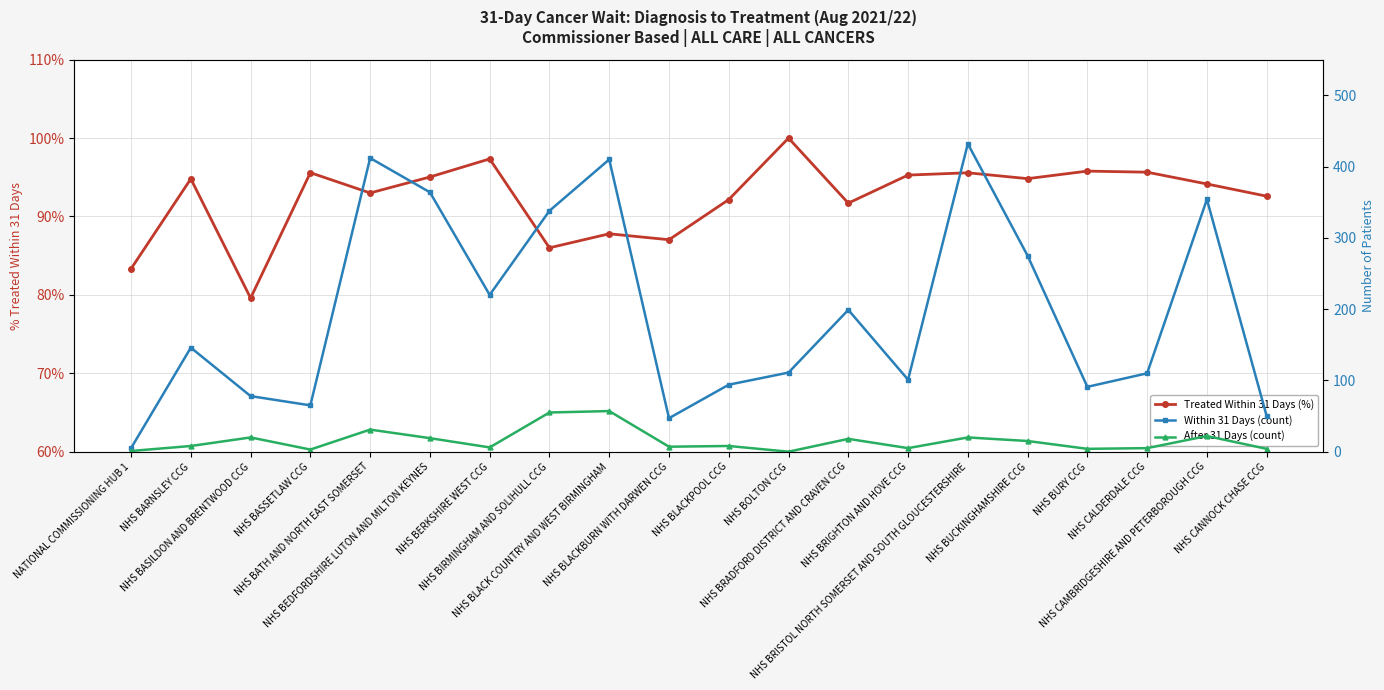

Reading left to right, transcribe all the data shown in this chart.

Treated Within 31 Days (%): NATIONAL COMMISSIONING HUB 1=0.8	NHS BARNSLEY CCG=0.9	NHS BASILDON AND BRENTWOOD CCG=0.8	NHS BASSETLAW CCG=1.0	NHS BATH AND NORTH EAST SOMERSET=0.9	NHS BEDFORDSHIRE LUTON AND MILTON KEYNES=1.0	NHS BERKSHIRE WEST CCG=1.0	NHS BIRMINGHAM AND SOLIHULL CCG=0.9	NHS BLACK COUNTRY AND WEST BIRMINGHAM=0.9	NHS BLACKBURN WITH DARWEN CCG=0.9	NHS BLACKPOOL CCG=0.9	NHS BOLTON CCG=1.0	NHS BRADFORD DISTRICT AND CRAVEN CCG=0.9	NHS BRIGHTON AND HOVE CCG=1.0	NHS BRISTOL NORTH SOMERSET AND SOUTH GLOUCESTERSHIRE=1.0	NHS BUCKINGHAMSHIRE CCG=0.9	NHS BURY CCG=1.0	NHS CALDERDALE CCG=1.0	NHS CAMBRIDGESHIRE AND PETERBOROUGH CCG=0.9	NHS CANNOCK CHASE CCG=0.9
Within 31 Days (count): NATIONAL COMMISSIONING HUB 1=5.0	NHS BARNSLEY CCG=146.0	NHS BASILDON AND BRENTWOOD CCG=78.0	NHS BASSETLAW CCG=65.0	NHS BATH AND NORTH EAST SOMERSET=412.0	NHS BEDFORDSHIRE LUTON AND MILTON KEYNES=364.0	NHS BERKSHIRE WEST CCG=220.0	NHS BIRMINGHAM AND SOLIHULL CCG=338.0	NHS BLACK COUNTRY AND WEST BIRMINGHAM=410.0	NHS BLACKBURN WITH DARWEN CCG=47.0	NHS BLACKPOOL CCG=94.0	NHS BOLTON CCG=111.0	NHS BRADFORD DISTRICT AND CRAVEN CCG=199.0	NHS BRIGHTON AND HOVE CCG=101.0	NHS BRISTOL NORTH SOMERSET AND SOUTH GLOUCESTERSHIRE=432.0	NHS BUCKINGHAMSHIRE CCG=275.0	NHS BURY CCG=91.0	NHS CALDERDALE CCG=110.0	NHS CAMBRIDGESHIRE AND PETERBOROUGH CCG=354.0	NHS CANNOCK CHASE CCG=50.0
After 31 Days (count): NATIONAL COMMISSIONING HUB 1=1.0	NHS BARNSLEY CCG=8.0	NHS BASILDON AND BRENTWOOD CCG=20.0	NHS BASSETLAW CCG=3.0	NHS BATH AND NORTH EAST SOMERSET=31.0	NHS BEDFORDSHIRE LUTON AND MILTON KEYNES=19.0	NHS BERKSHIRE WEST CCG=6.0	NHS BIRMINGHAM AND SOLIHULL CCG=55.0	NHS BLACK COUNTRY AND WEST BIRMINGHAM=57.0	NHS BLACKBURN WITH DARWEN CCG=7.0	NHS BLACKPOOL CCG=8.0	NHS BOLTON CCG=0.0	NHS BRADFORD DISTRICT AND CRAVEN CCG=18.0	NHS BRIGHTON AND HOVE CCG=5.0	NHS BRISTOL NORTH SOMERSET AND SOUTH GLOUCESTERSHIRE=20.0	NHS BUCKINGHAMSHIRE CCG=15.0	NHS BURY CCG=4.0	NHS CALDERDALE CCG=5.0	NHS CAMBRIDGESHIRE AND PETERBOROUGH CCG=22.0	NHS CANNOCK CHASE CCG=4.0